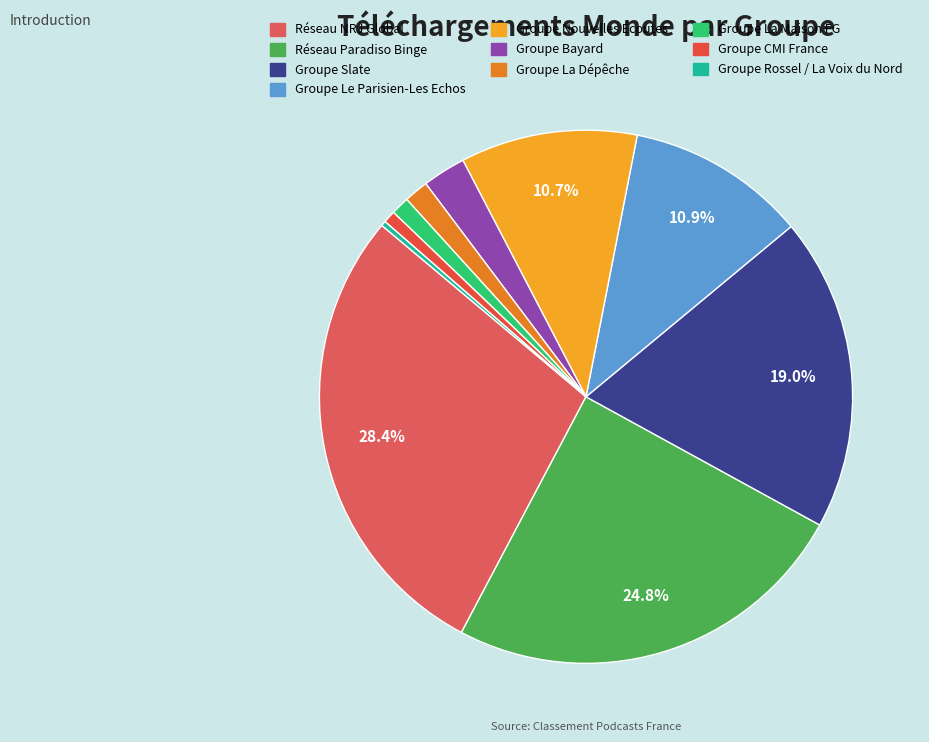

What is the largest slice in the pie chart?

Réseau NRJ Global